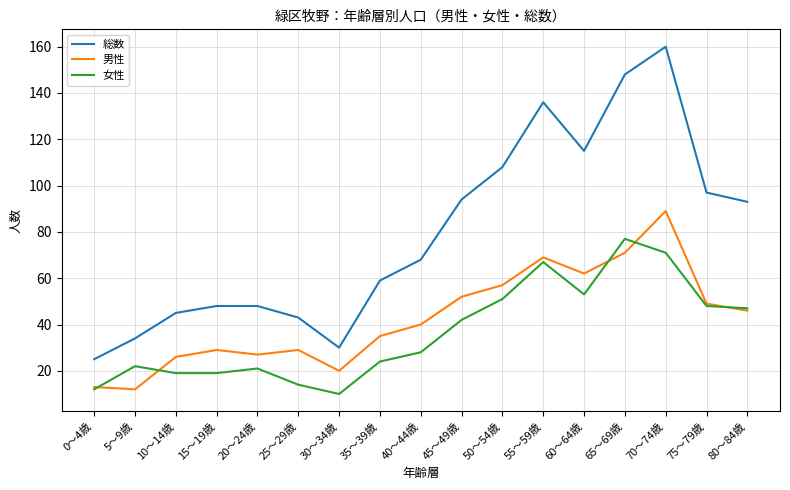

At which label does 女性 reach its peak?

65～69歳